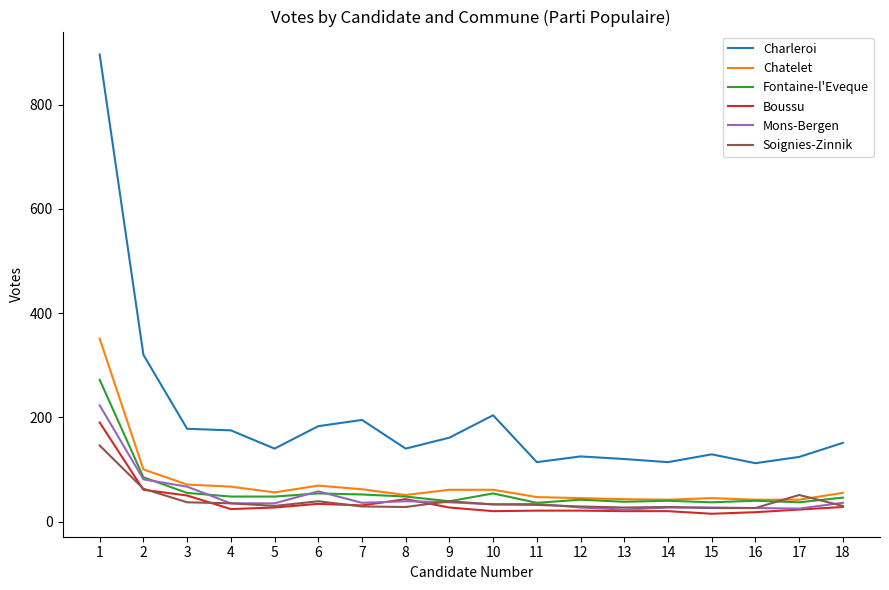

At which label is Mons-Bergen closest to 123?

2